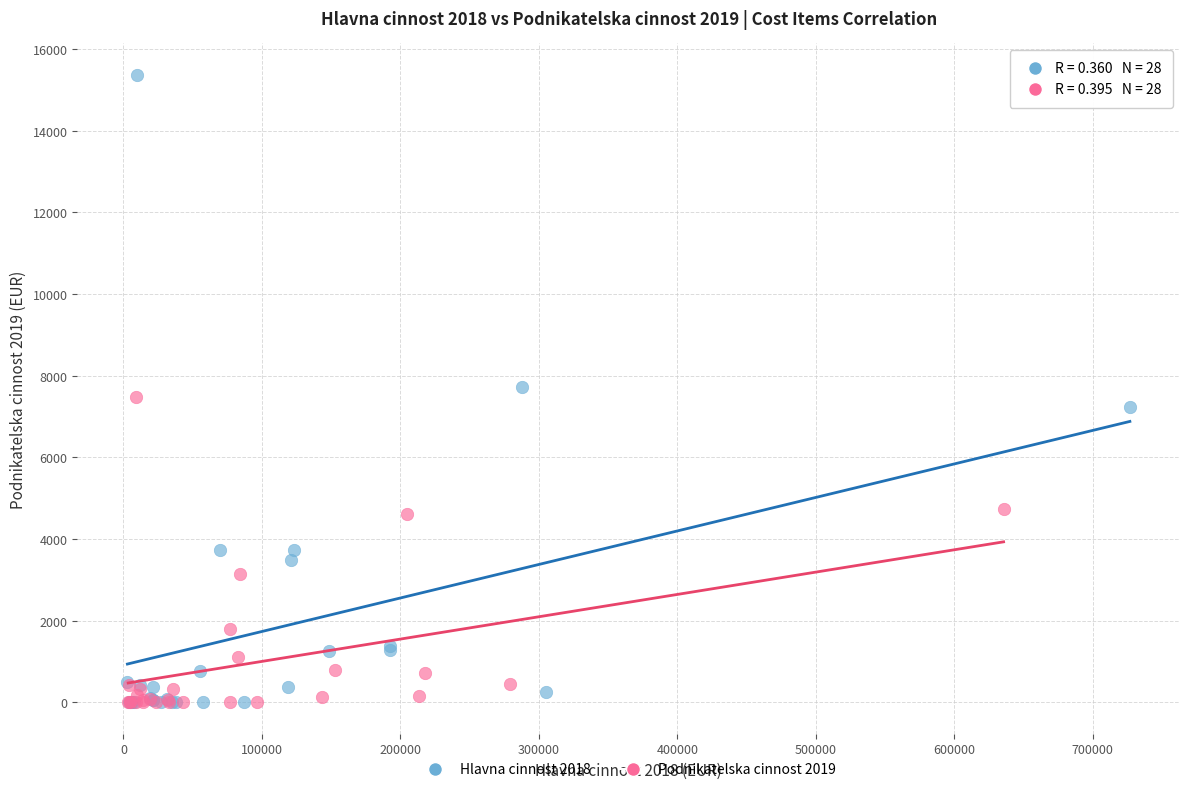

What are all the series names shown in the legend?

Hlavna cinnost 2018, Podnikatelska cinnost 2019